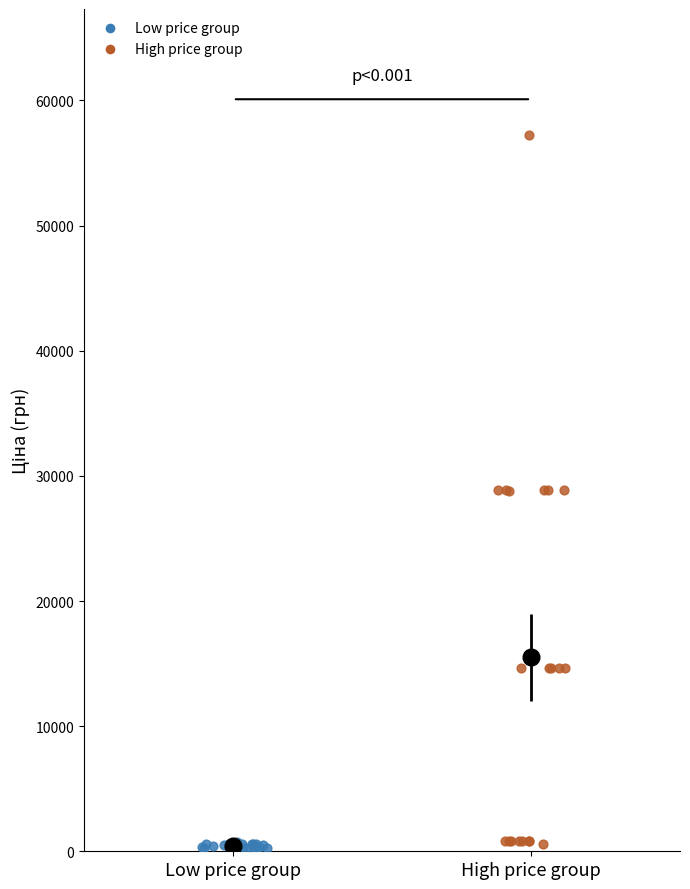

Which series has the largest Y range (max minus min)?

High price group